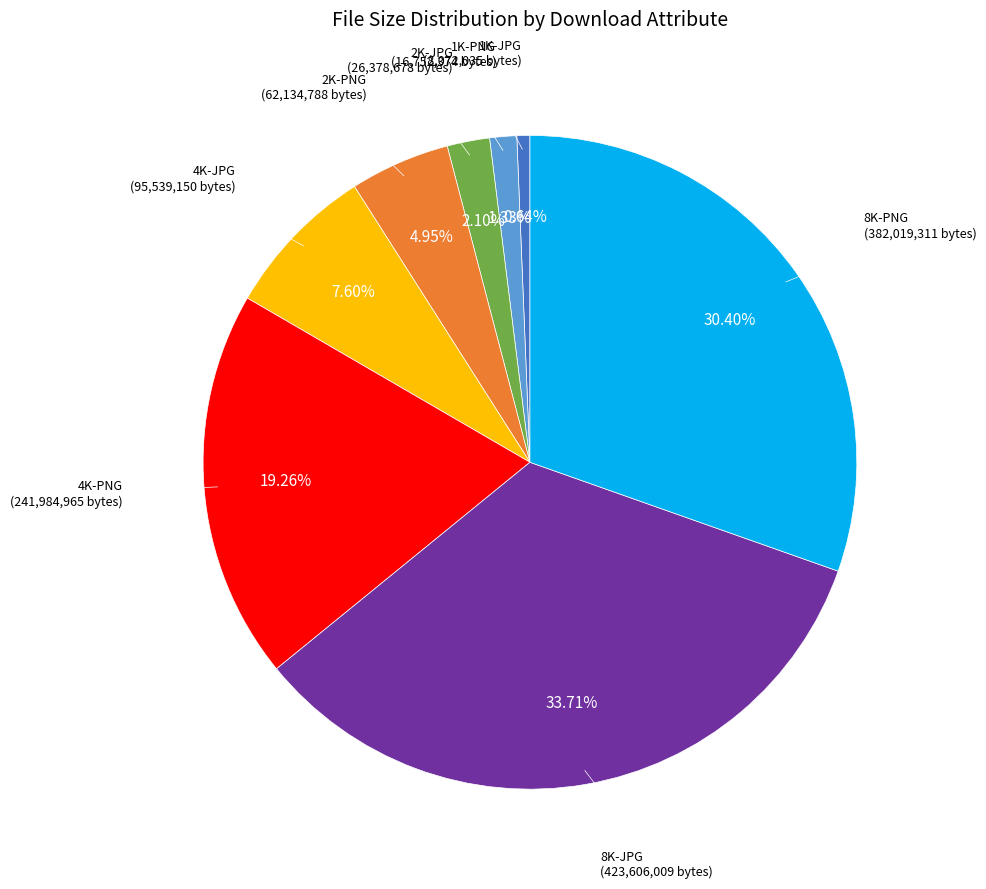

What is the smallest slice in the pie chart?

1K-JPG